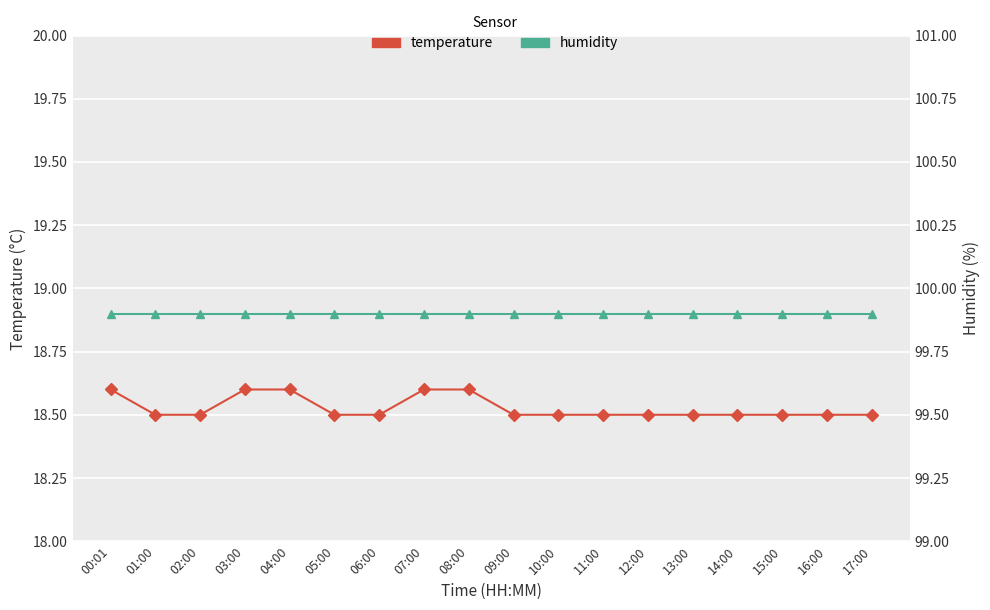

Rank the series by their average value, from lowest to highest.

temperature, humidity